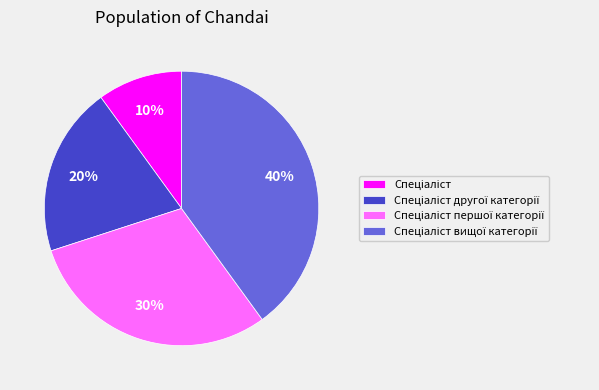

Is there any slice that represents more than half of the pie?

No